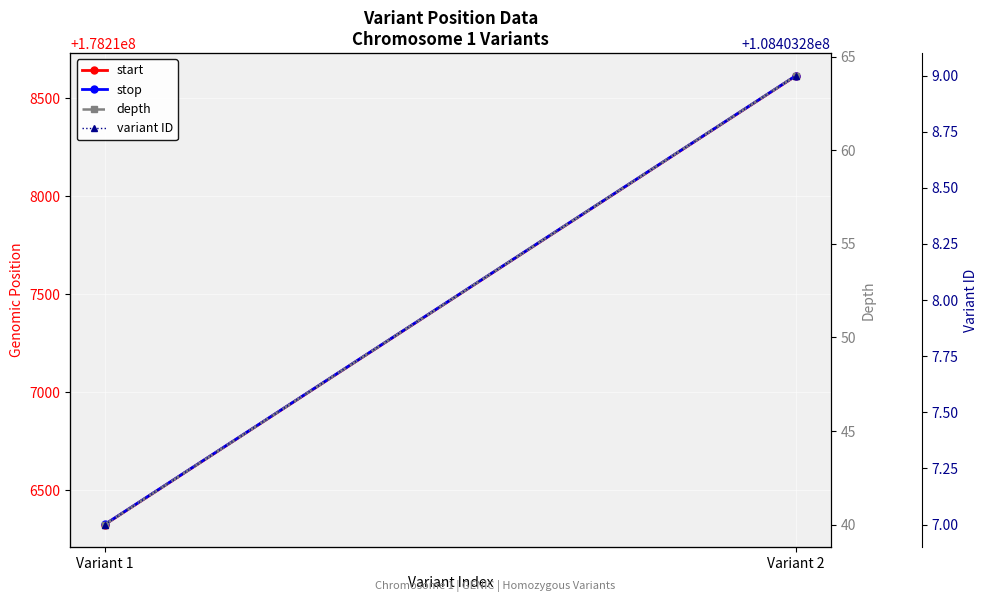

Reading left to right, list all the values displayed in this chart.

start: Variant 1=178216325	Variant 2=178218615
stop: Variant 1=178216326	Variant 2=178218616
depth: Variant 1=40	Variant 2=64
variant ID: Variant 1=108403287	Variant 2=108403289